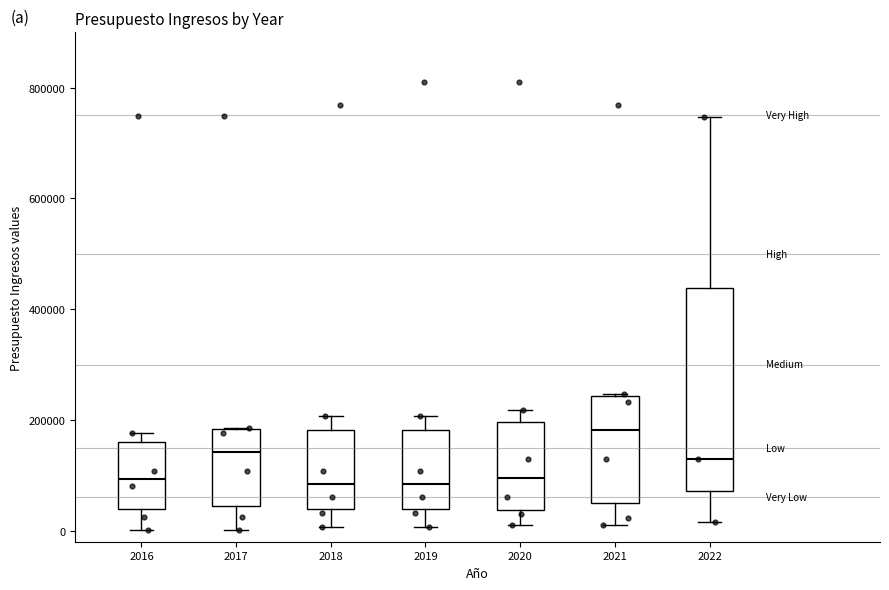

Comparing the boxes themselves (not the whiskers), which one is the tallest?

2022